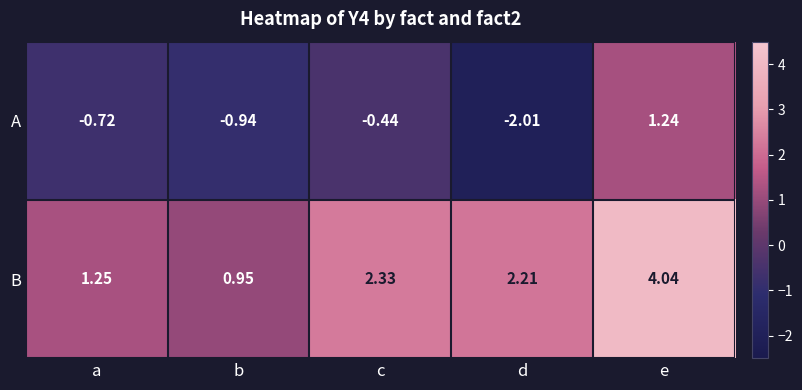

Which category has the highest value across all series?

e